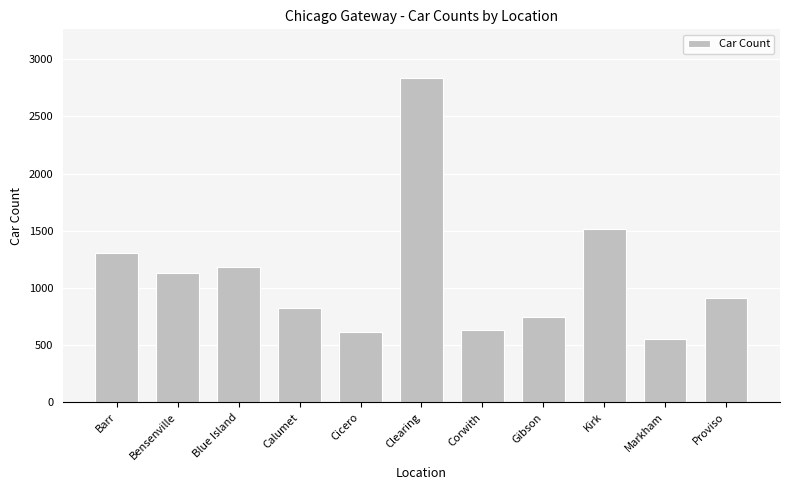

Reading right to left, what are all the values shown in this chart?

916	552	1518	750	635	2835	612	826	1182	1129	1307